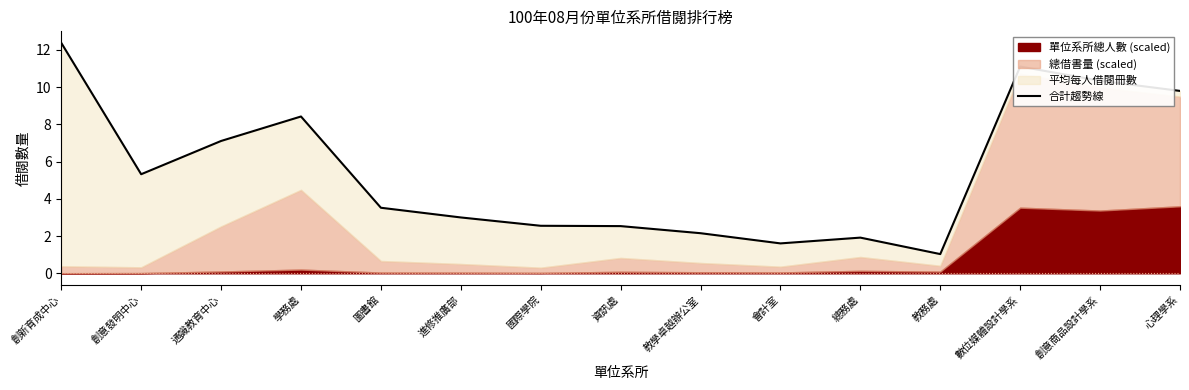

What is the label of the 11th point from the left?

總務處